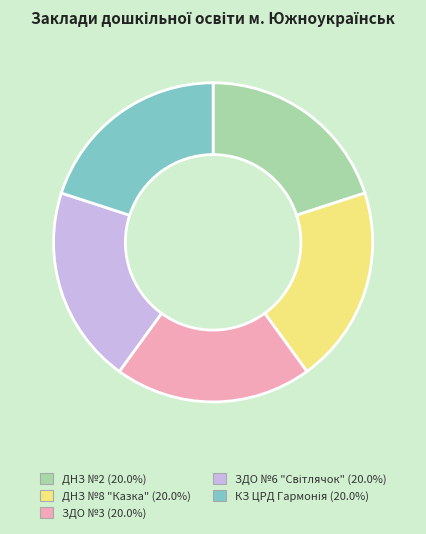

Approximately how many times larger is the value at ДНЗ №2 compared to ЗДО №3?

1.0